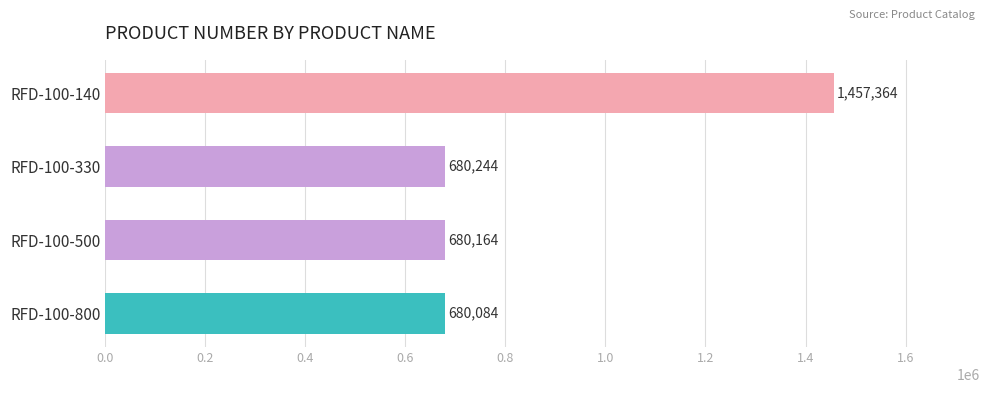

How many values are below 680244?

2